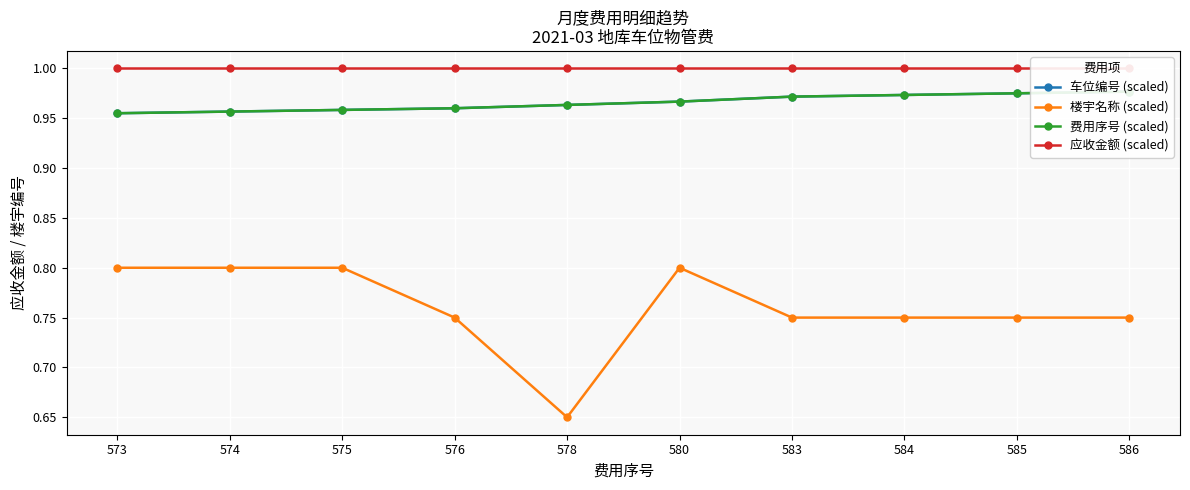

What are all the series names shown in the legend?

车位编号 (scaled), 楼宇名称 (scaled), 费用序号 (scaled), 应收金额 (scaled)